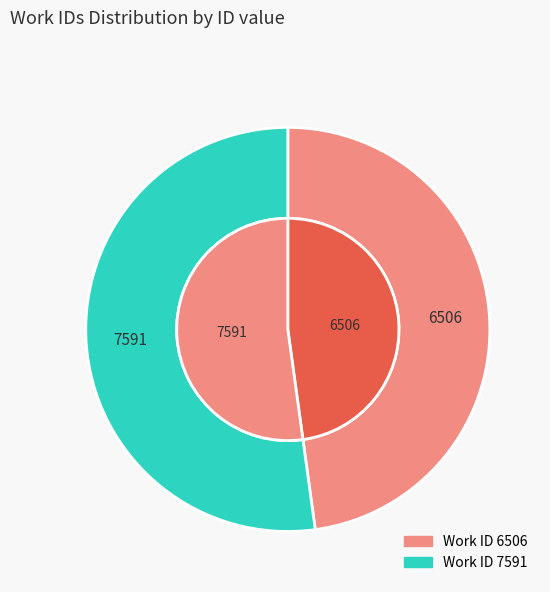

What percentage do 7591 and 6506 together represent?

100.0%